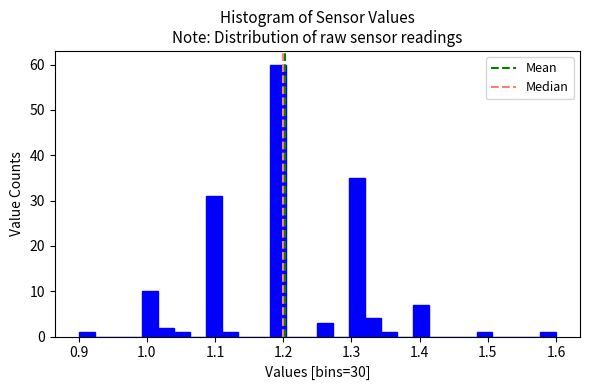

Around what value on the x-axis is the tallest bar? Give the approximate position of its centre, as read against the axis.

1.19